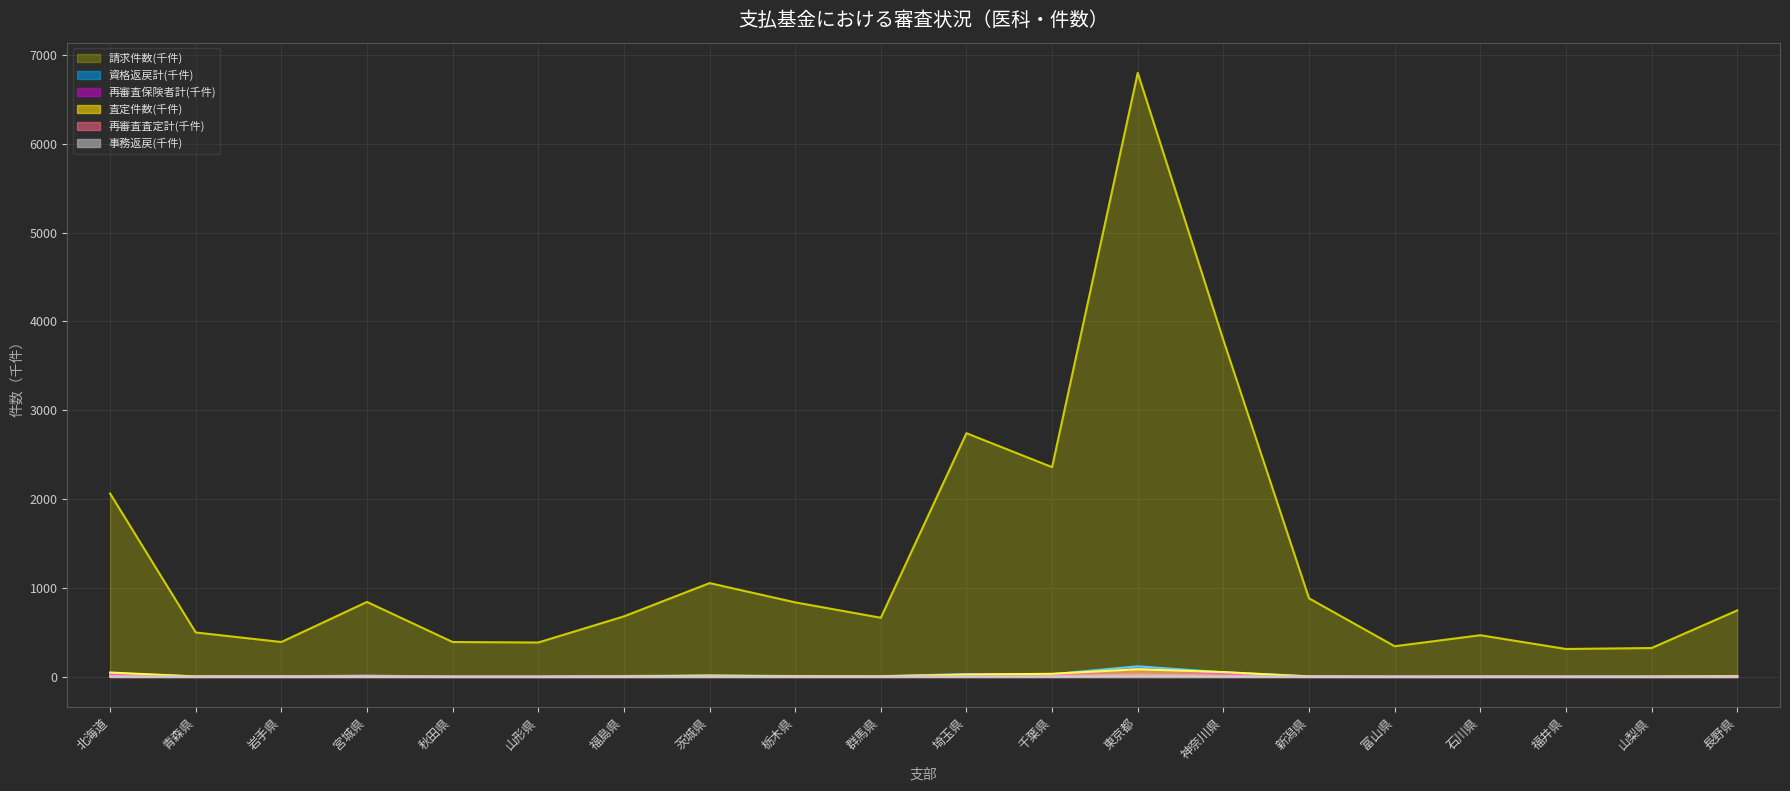

Rank the series at 栃木県 from highest to lowest value.

請求件数(万件), 資格返戻計, 再審査保険者計, 査定件数, 再審査査定計, 事務返戻